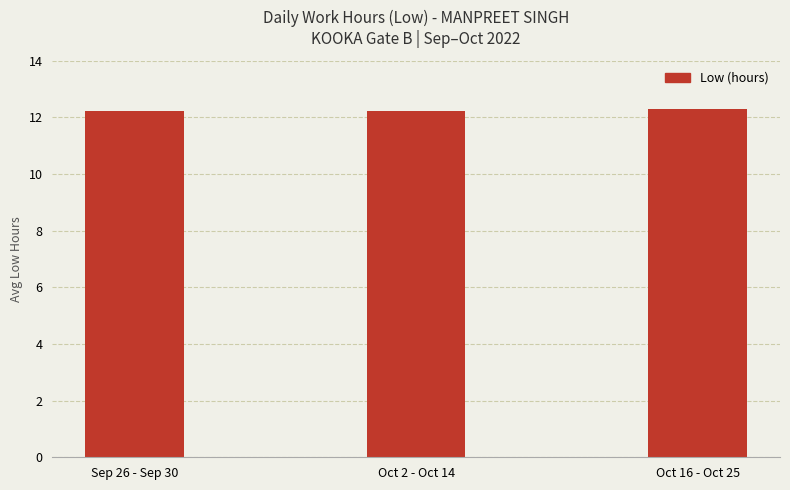

Reading left to right, what are all the values shown in this chart?

Sep 26 - Sep 30=12.2	Oct 2 - Oct 14=12.2	Oct 16 - Oct 25=12.3